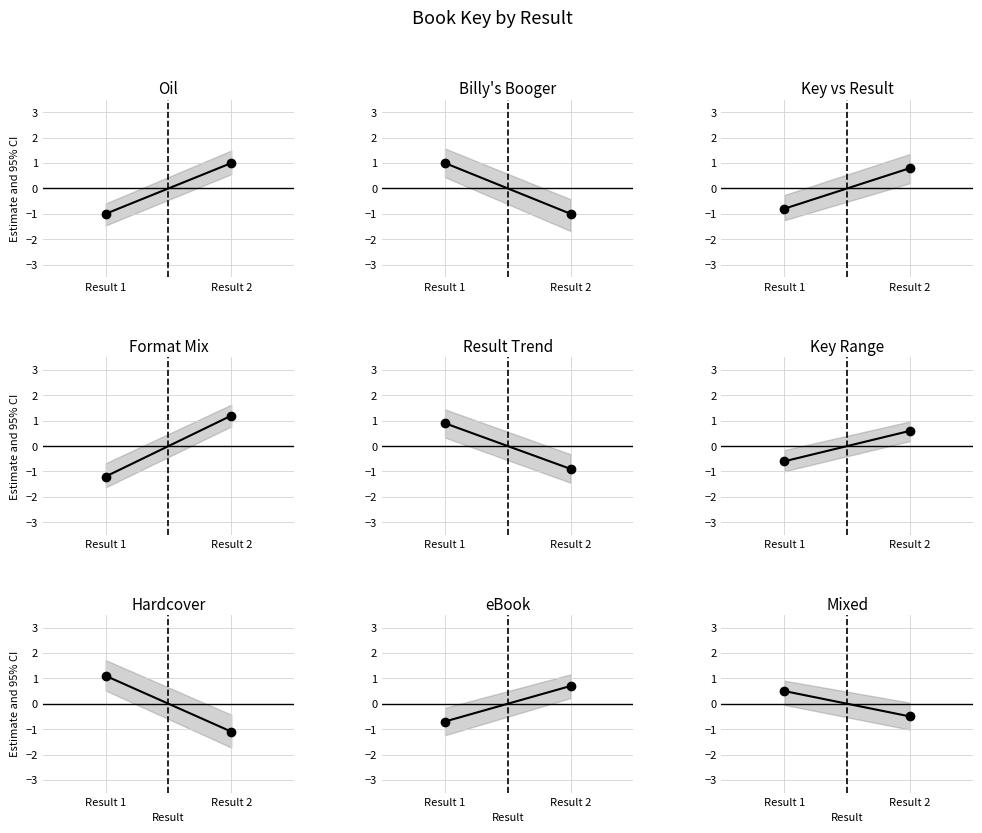

What is the value of the 1st point from the left?

0.5